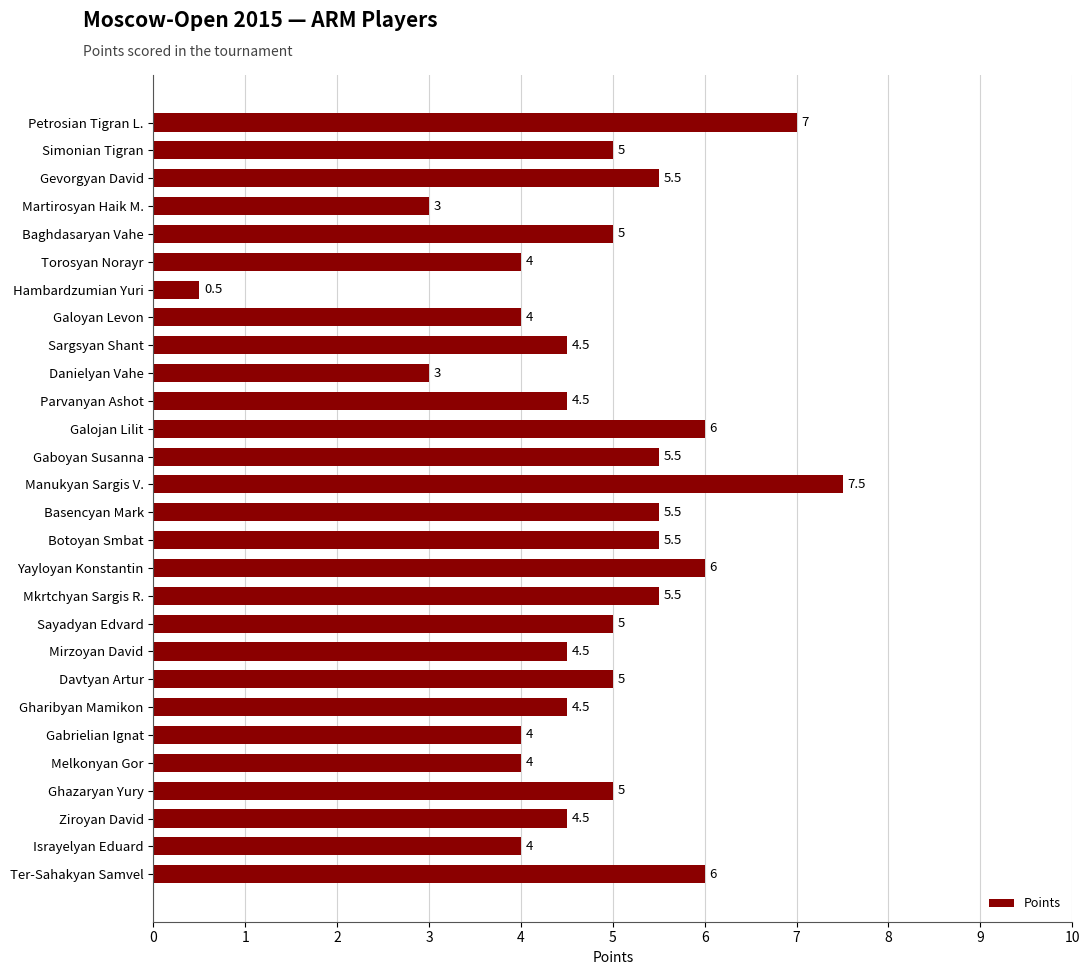

What is the label of the 14th bar from the bottom?

Basencyan Mark